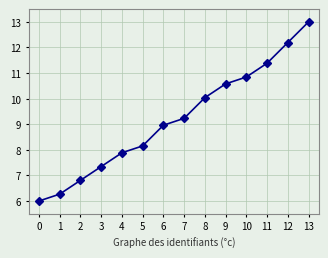

Between 13 and 2, which is larger?

13